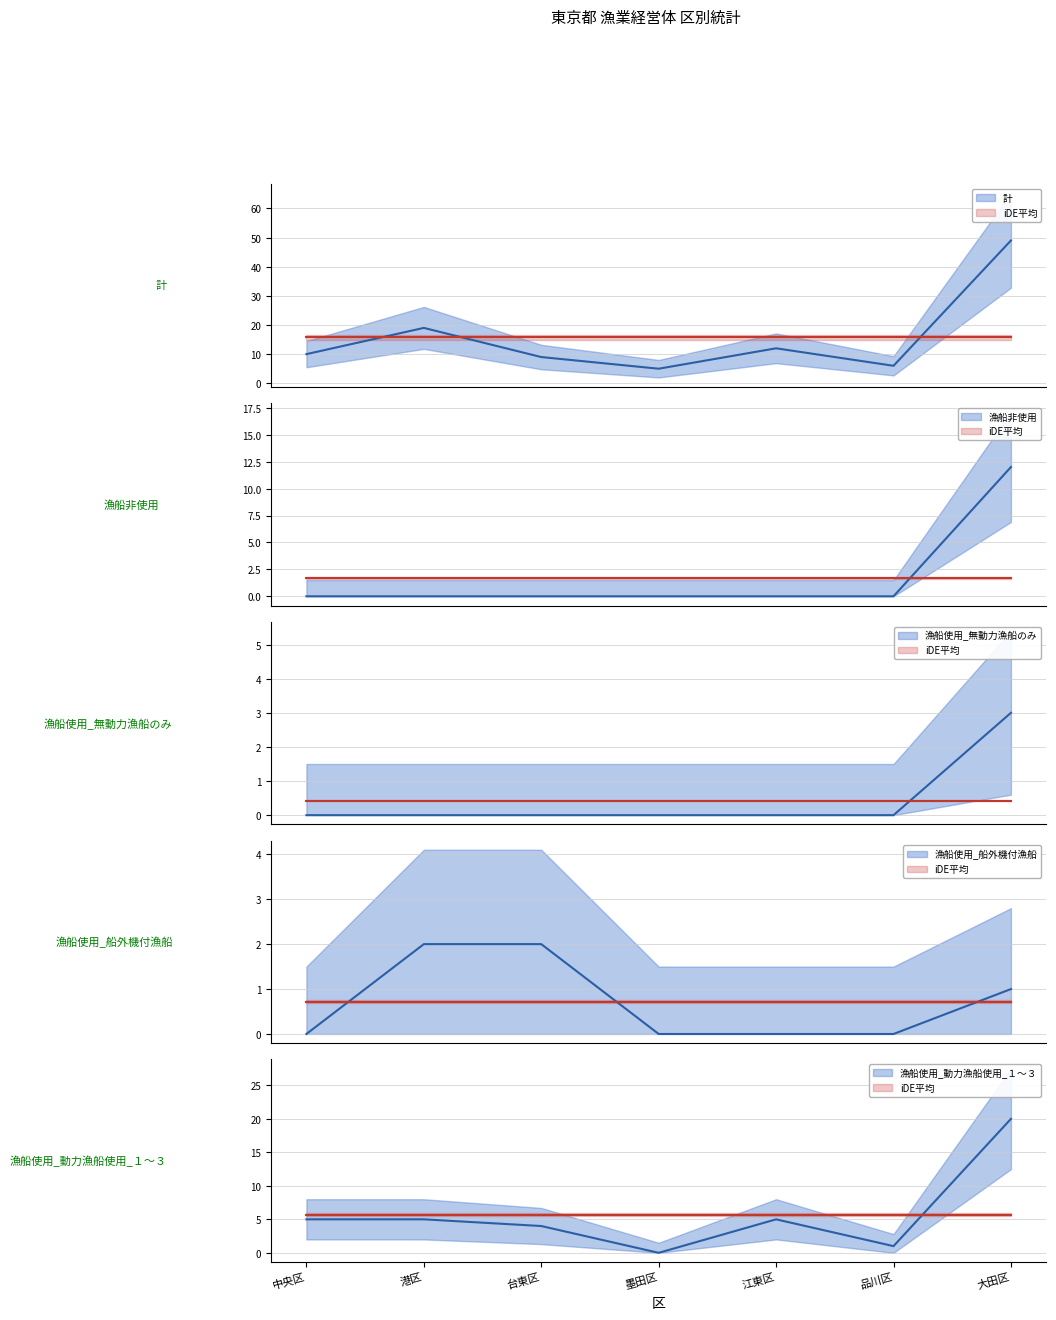

Is this an area chart (filled region under the line)?

No